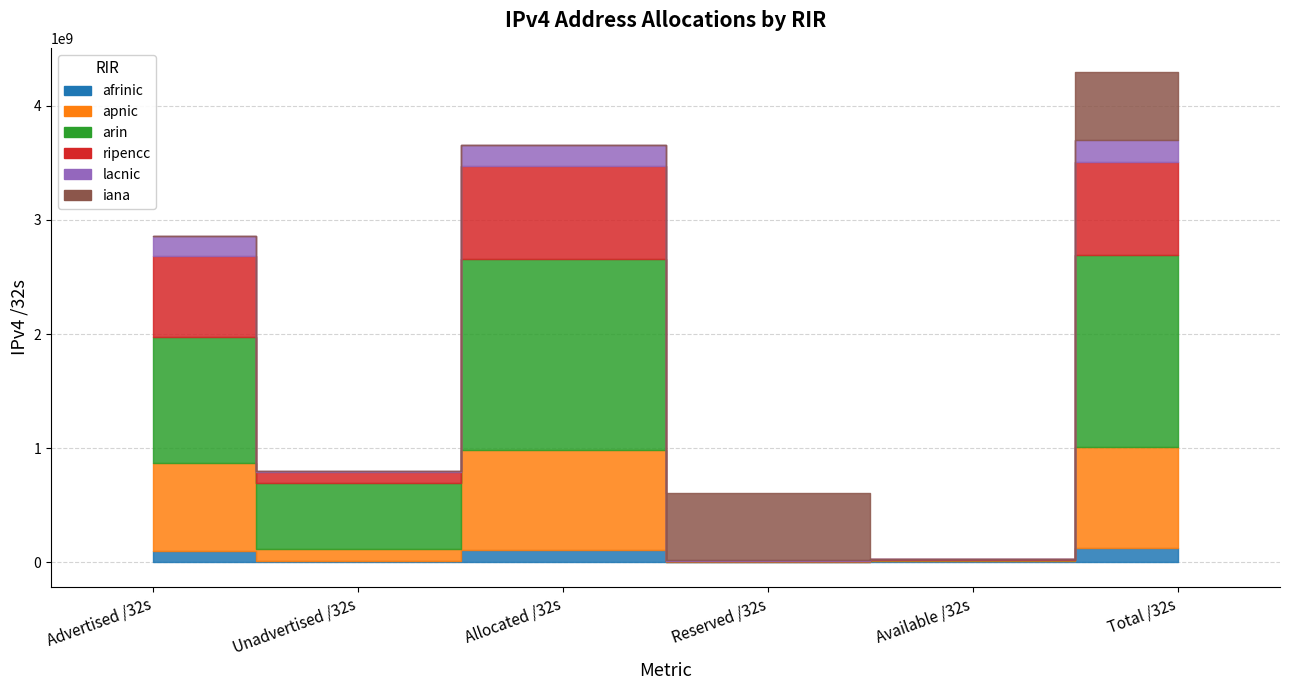

Which category has the lowest value in the afrinic series?

Reserved /32s